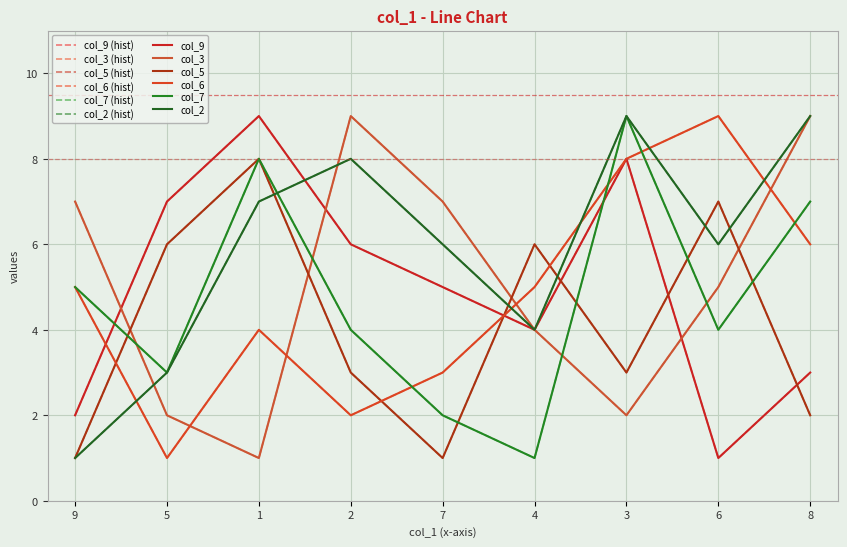

Rank the series by their maximum value, from highest to lowest.

col_9, col_3, col_6, col_7, col_2, col_5